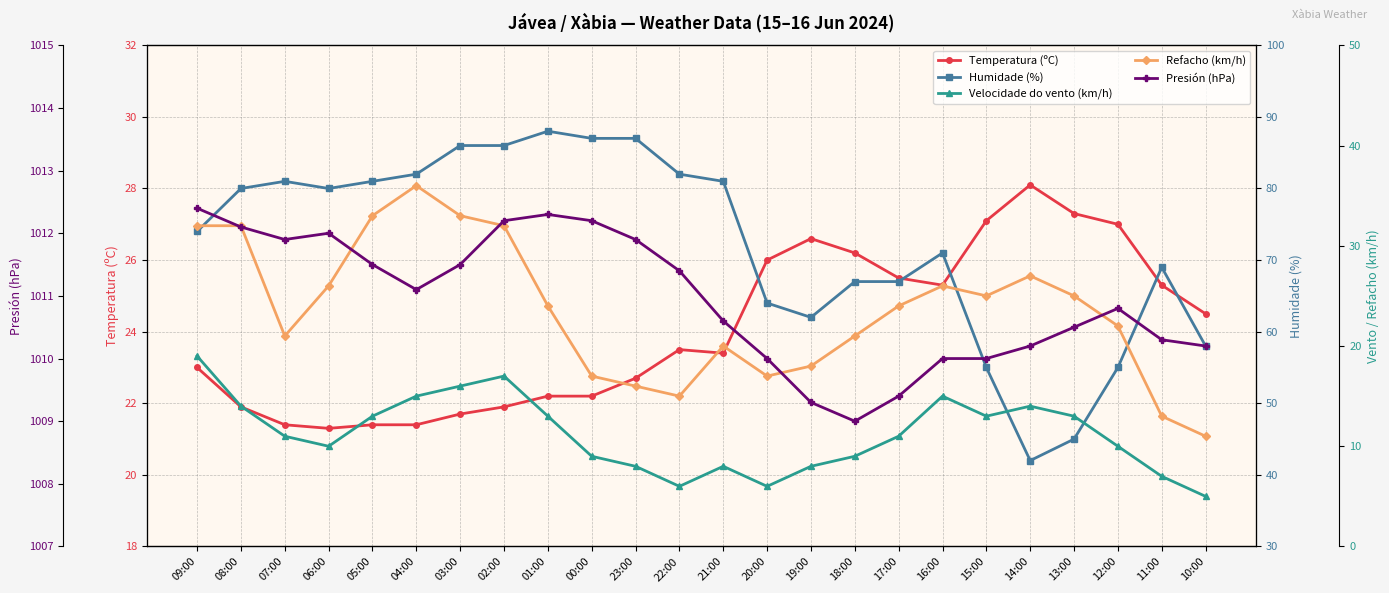

What is the sum of the Refacho (km/h) values at 18:00 and 02:00?

53.0